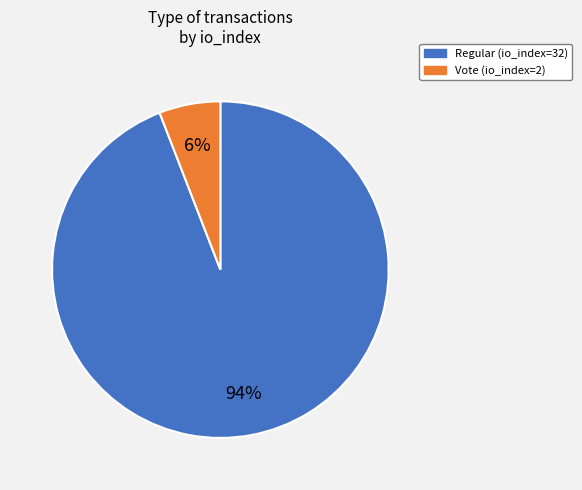

What percentage is the Regular (io_index=32) slice, to the nearest percent?

94%